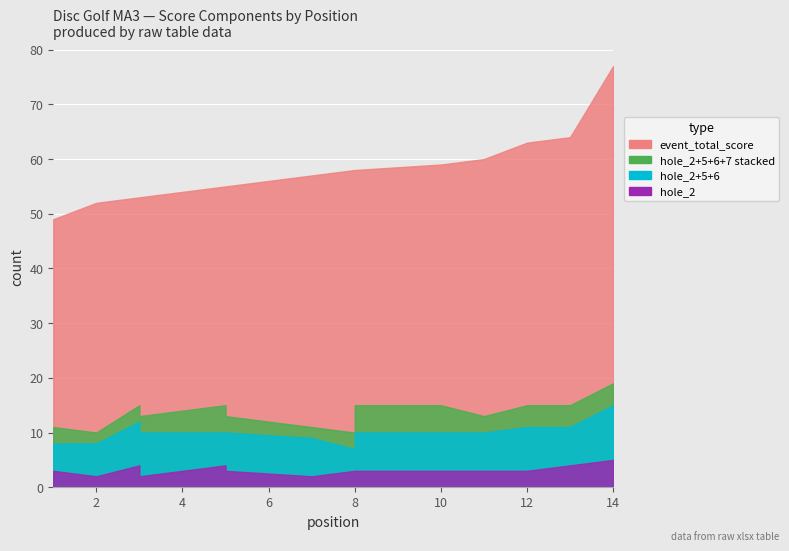

True or false: hole_7 has a value of 3 at 8.

True